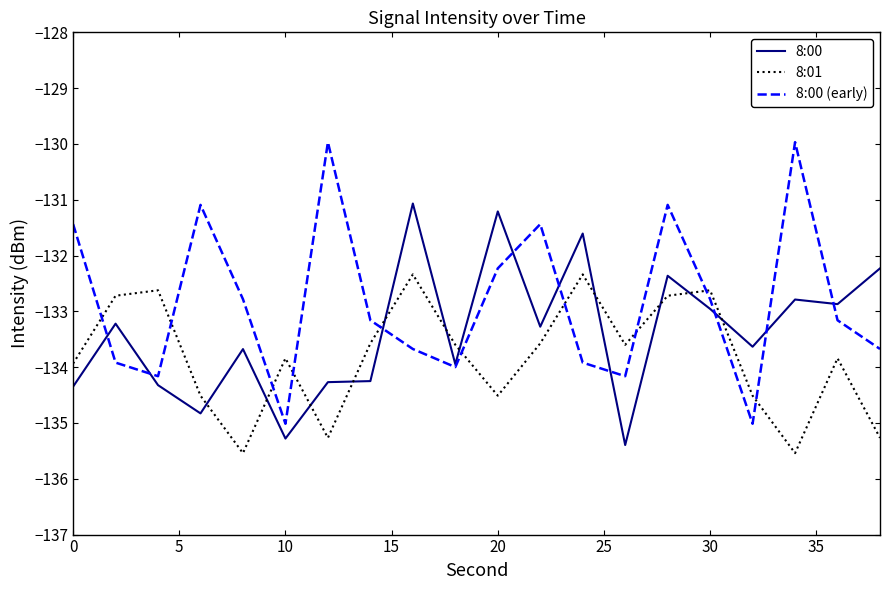

What is the greatest value displayed?

-130.0